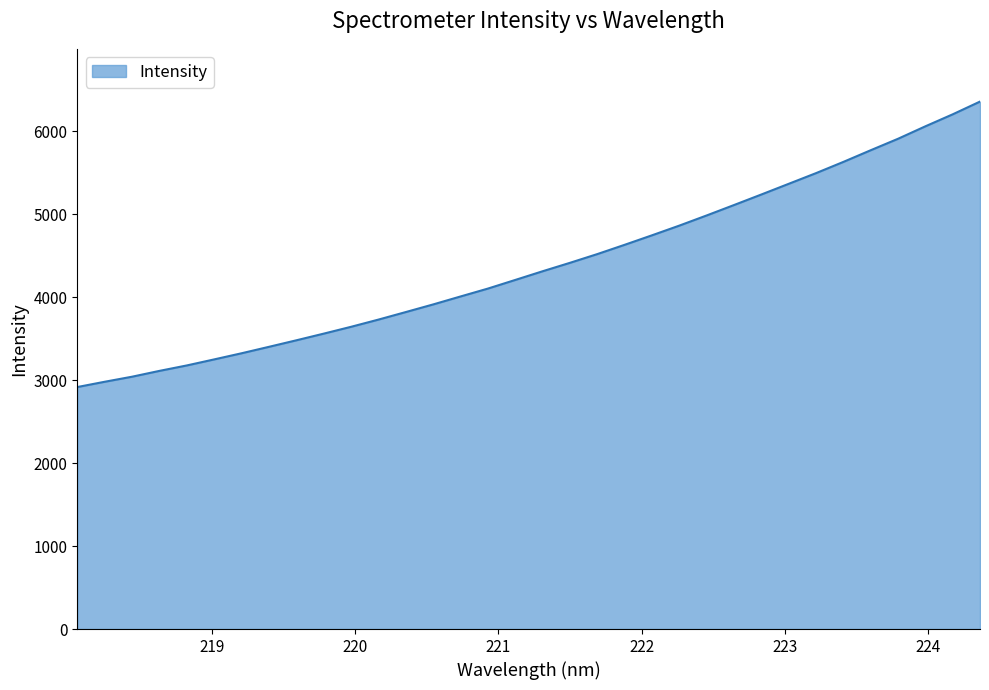

What is the average value?

4390.3